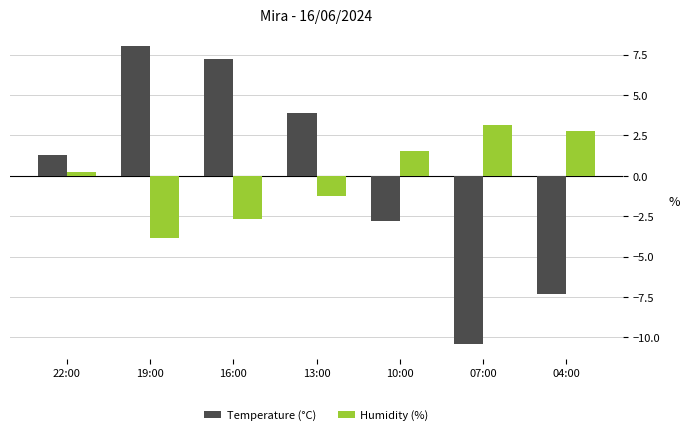

Which series has the largest range (max minus min)?

Temperature (°C)